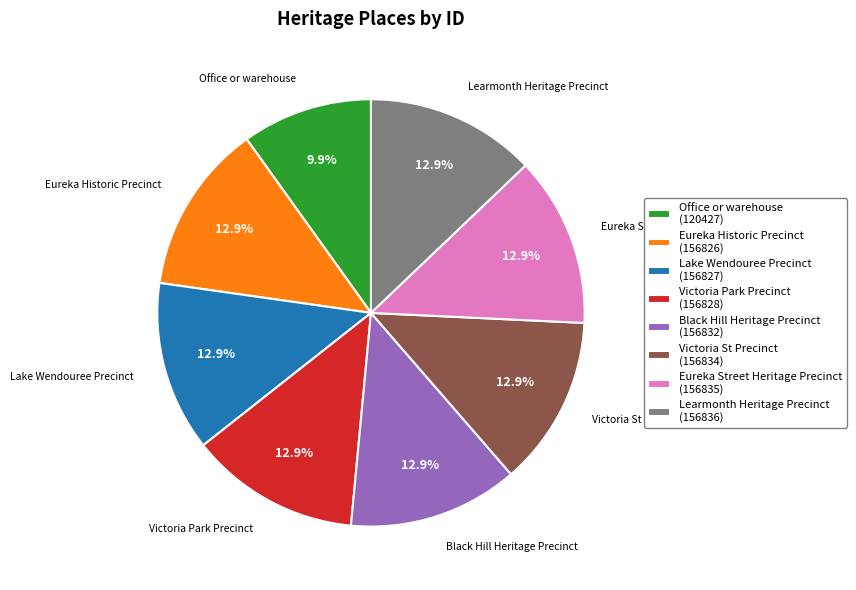

To the nearest percent, what is the difference between the largest and smallest slice percentages?

3%